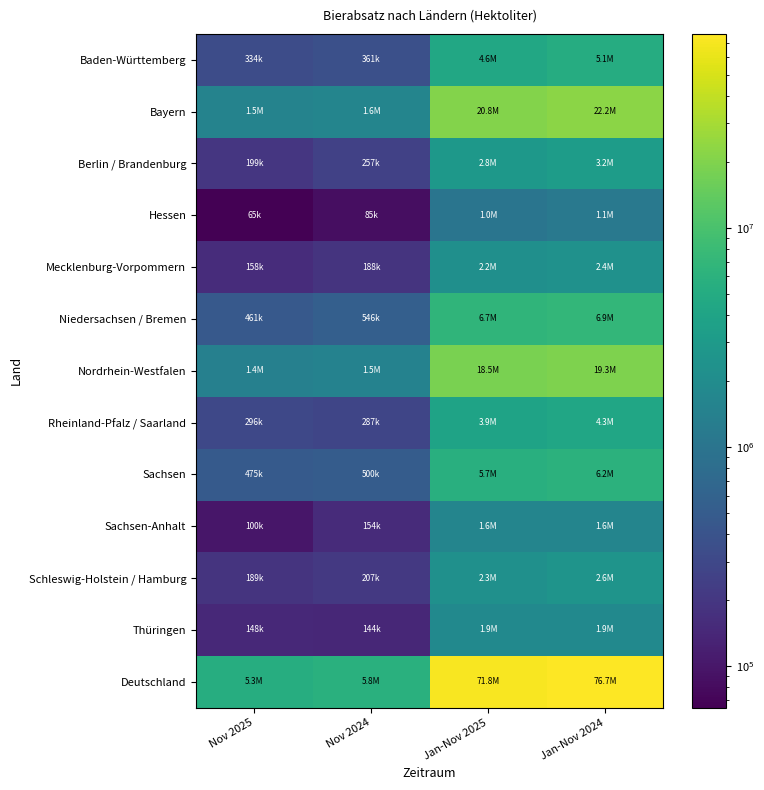

Which series has the largest total across all categories?

Deutschland